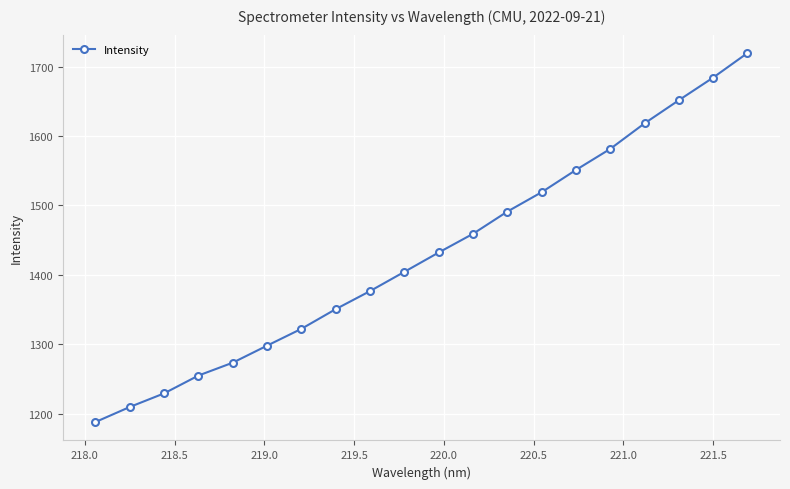

What is the value of the 7th point from the left?

1322.4